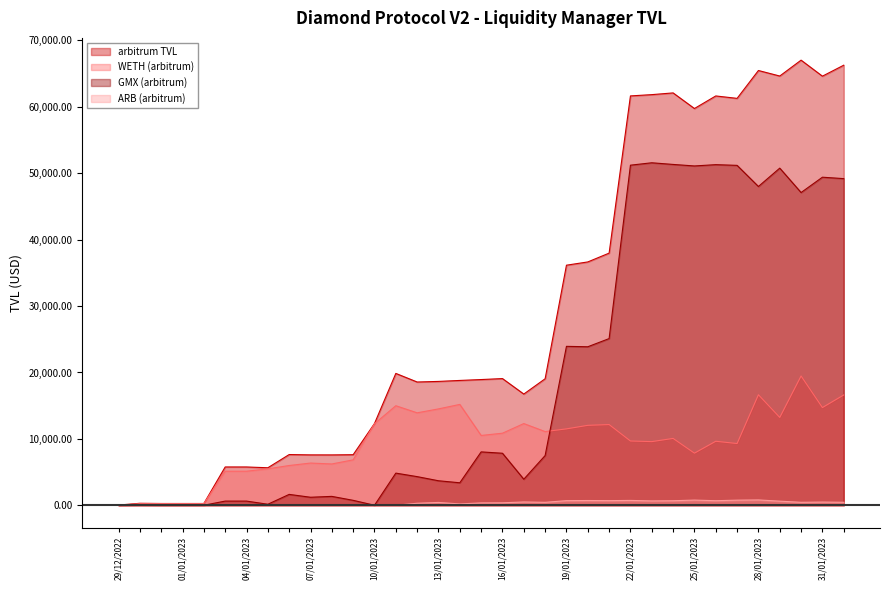

What are all the series names shown in the legend?

arbitrum TVL, WETH (arbitrum), GMX (arbitrum), ARB (arbitrum)